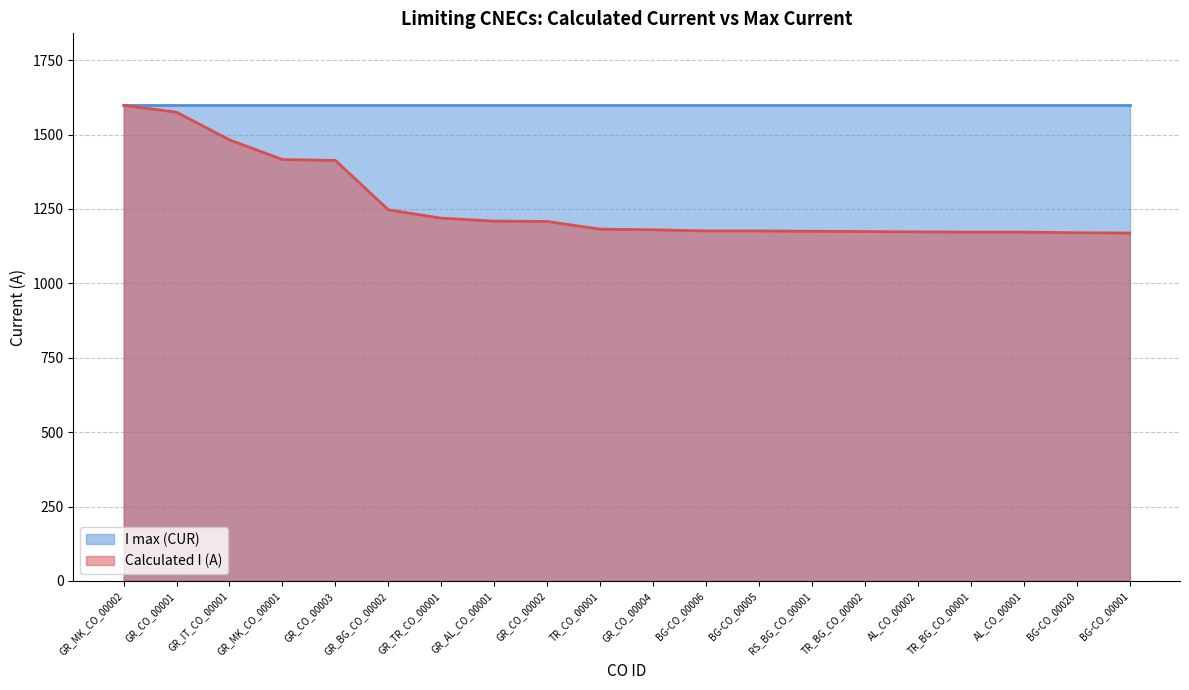

Rank the categories by value from highest to lowest.

GR_MK_CO_00002, GR_CO_00001, GR_IT_CO_00001, GR_MK_CO_00001, GR_CO_00003, GR_BG_CO_00002, GR_TR_CO_00001, GR_AL_CO_00001, GR_CO_00002, TR_CO_00001, GR_CO_00004, BG-CO_00006, BG-CO_00005, RS_BG_CO_00001, TR_BG_CO_00002, AL_CO_00002, TR_BG_CO_00001, AL_CO_00001, BG-CO_00020, BG-CO_00001